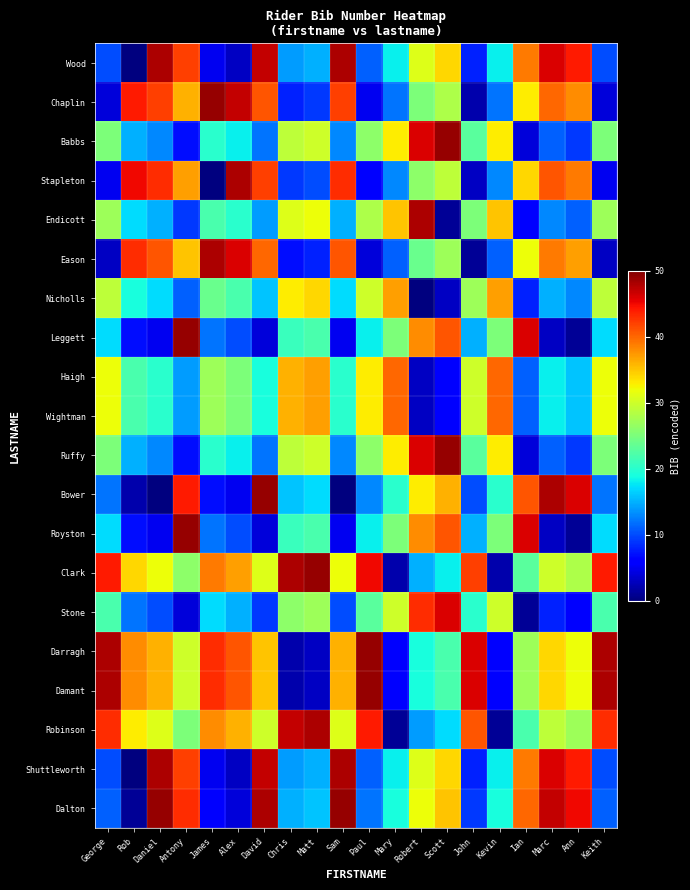

Count the number of categories in the chart.

20